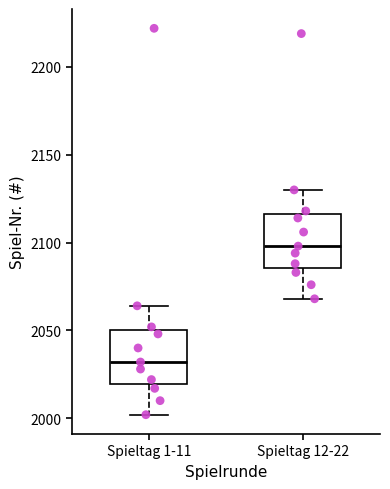

Where does the upper whisker of the box for Spieltag 1-11 end on the y-axis? The values are not printed on the chart, so give them approximately, as read against the axis.

2065